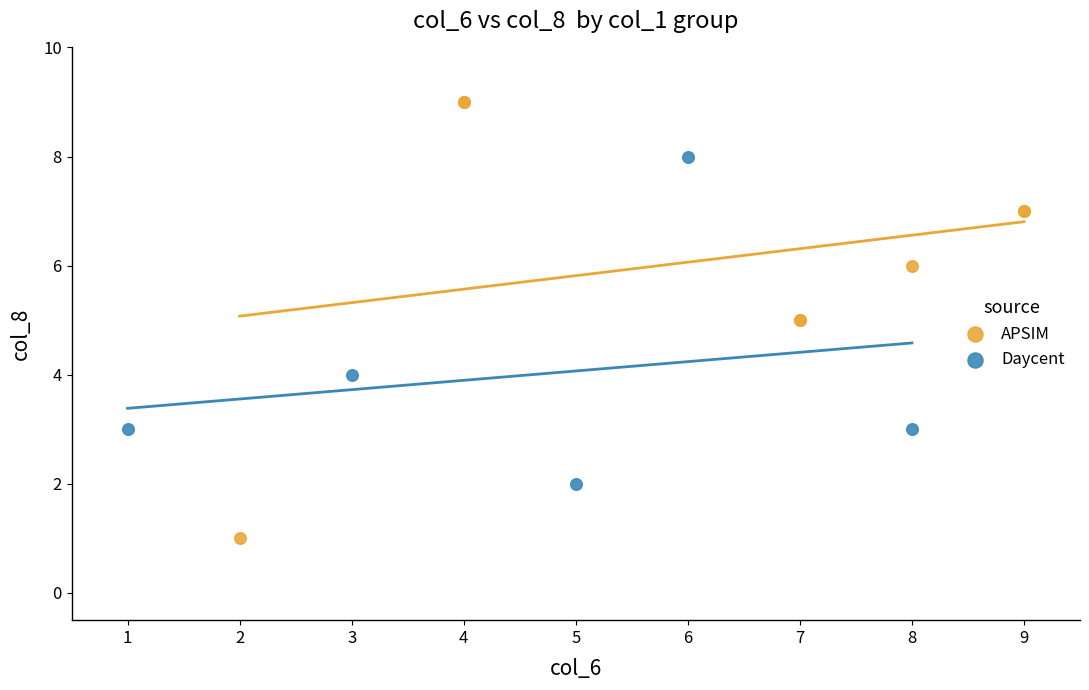

Which series reaches the maximum Y coordinate?

APSIM